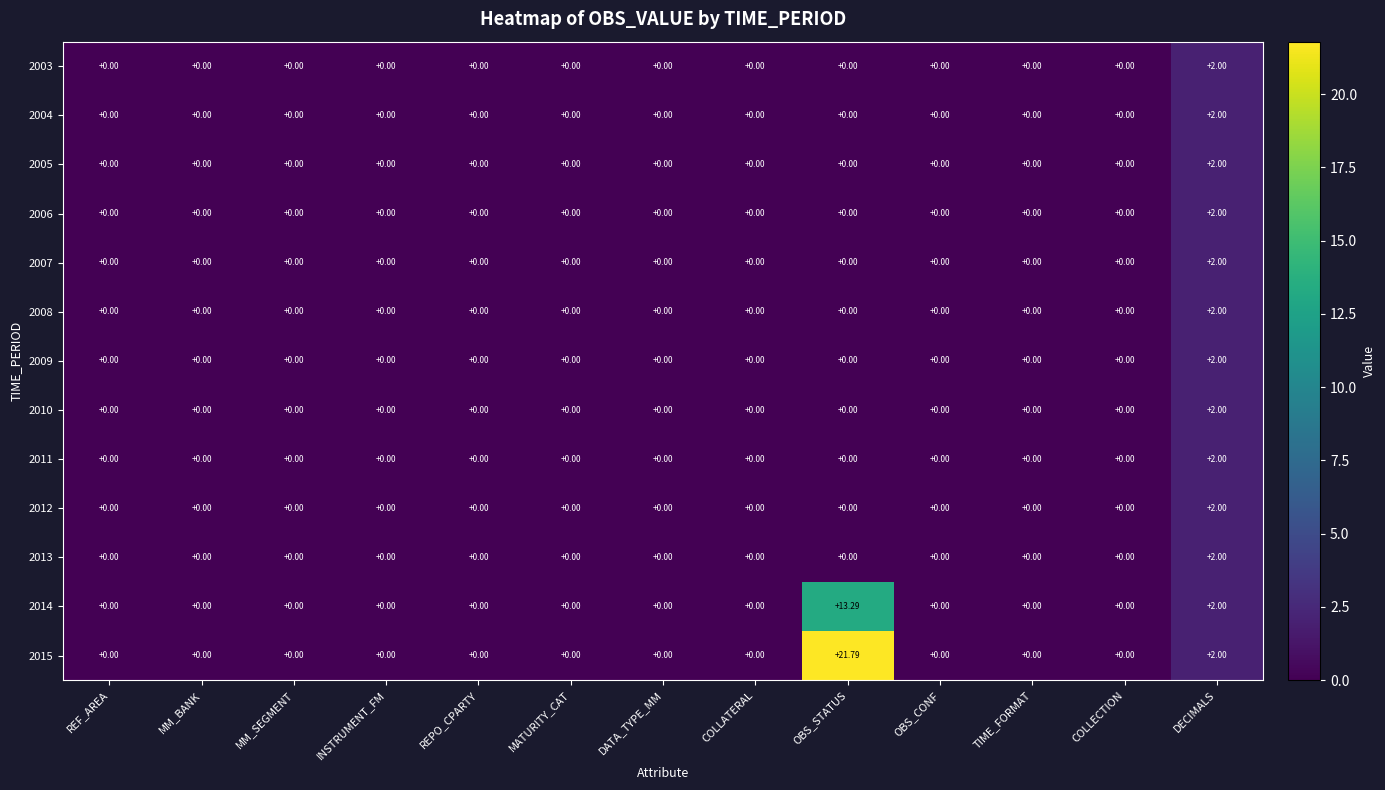

Between OBS_STATUS and DECIMALS, which series saw the biggest shift?

2015